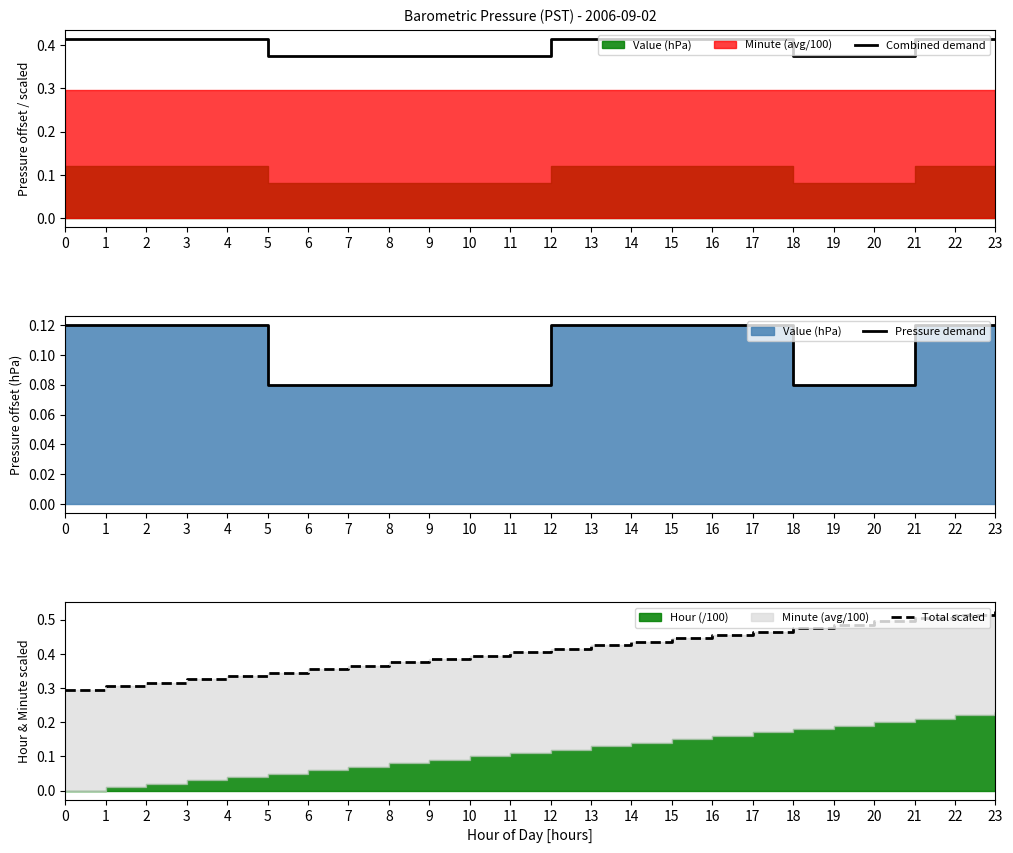

Reading left to right, list all the values displayed in this chart.

Combined demand: 0.4	0.4	0.4	0.4	0.4	0.4	0.4	0.4	0.4	0.4	0.4	0.4	0.4	0.4	0.4	0.4	0.4	0.4	0.4	0.4	0.4	0.4	0.4	0.4
Pressure demand: 0.1	0.1	0.1	0.1	0.1	0.1	0.1	0.1	0.1	0.1	0.1	0.1	0.1	0.1	0.1	0.1	0.1	0.1	0.1	0.1	0.1	0.1	0.1	0.1
Total scaled: 0.3	0.3	0.3	0.3	0.3	0.3	0.4	0.4	0.4	0.4	0.4	0.4	0.4	0.4	0.4	0.4	0.5	0.5	0.5	0.5	0.5	0.5	0.5	0.5